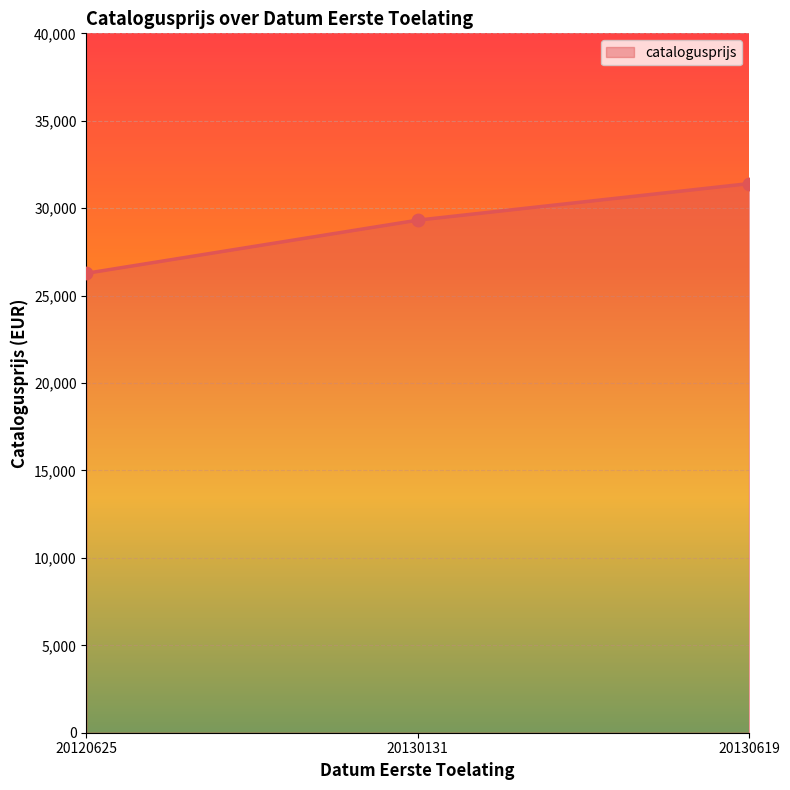

Which has a higher value, 20120625 or 20130619?

20130619